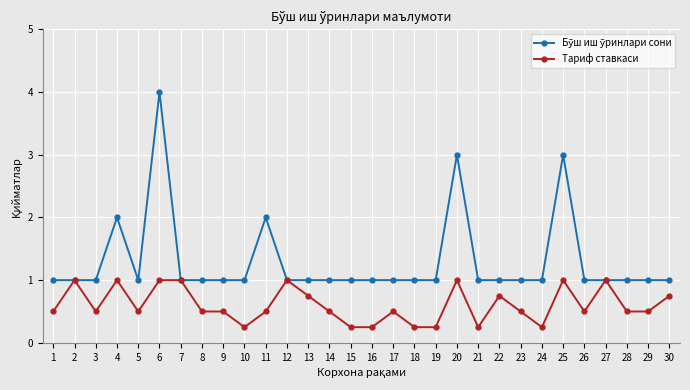

What is the value of the Тариф ставкаси point at the 26th from the left?

0.5